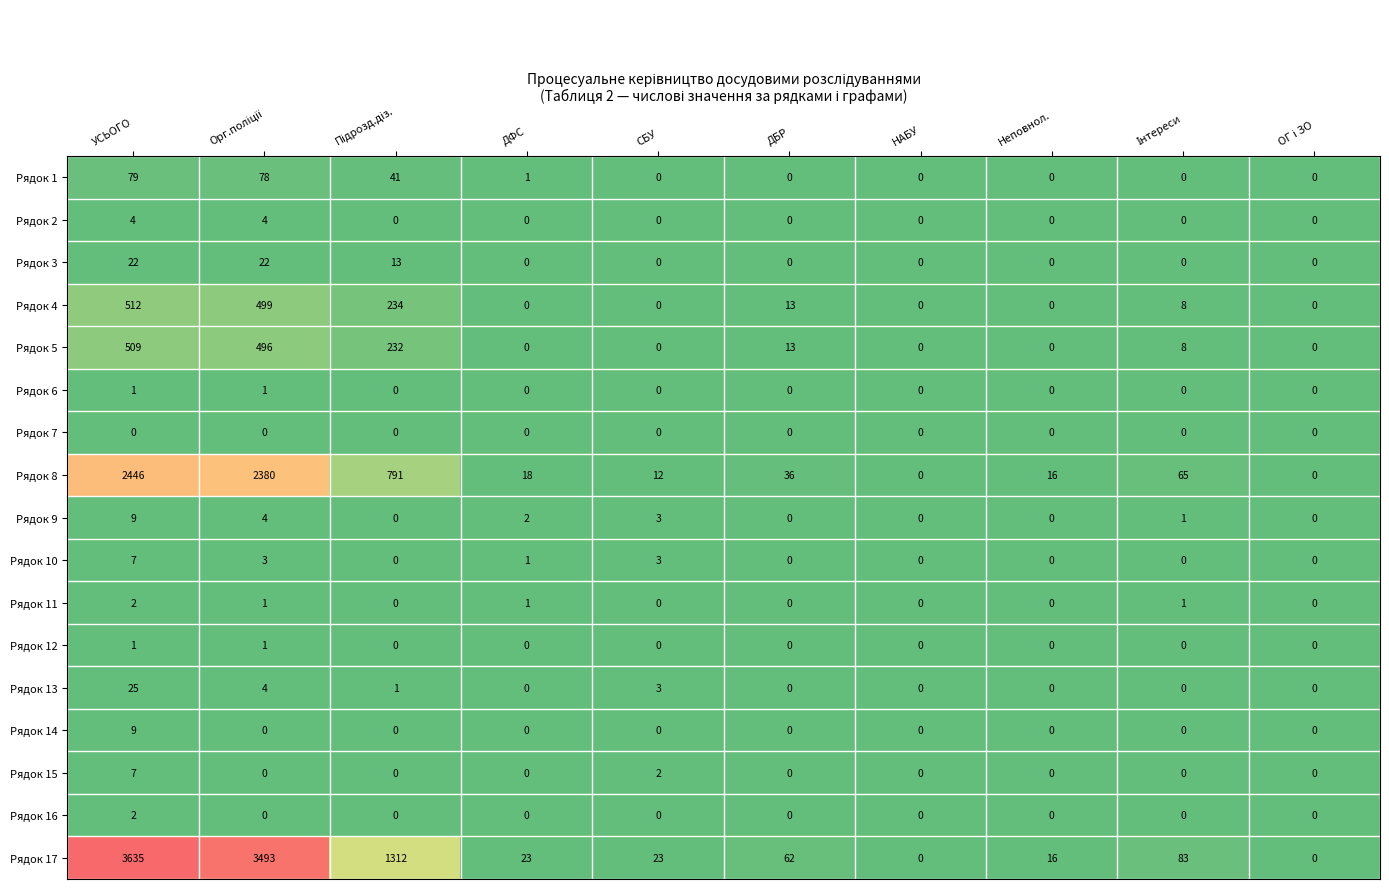

Between СБУ and НАБУ, which series saw the biggest shift?

Рядок 17